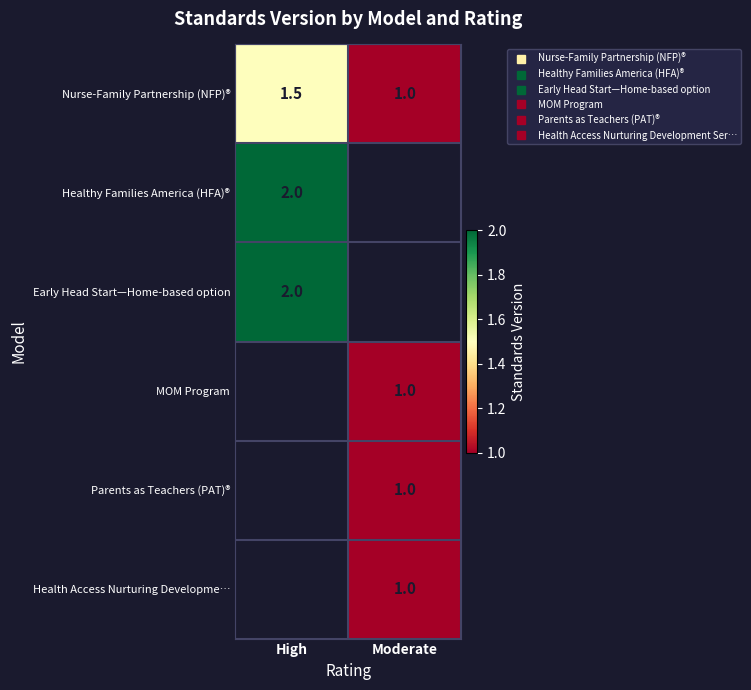

What is the minimum value shown in the chart?

1.0